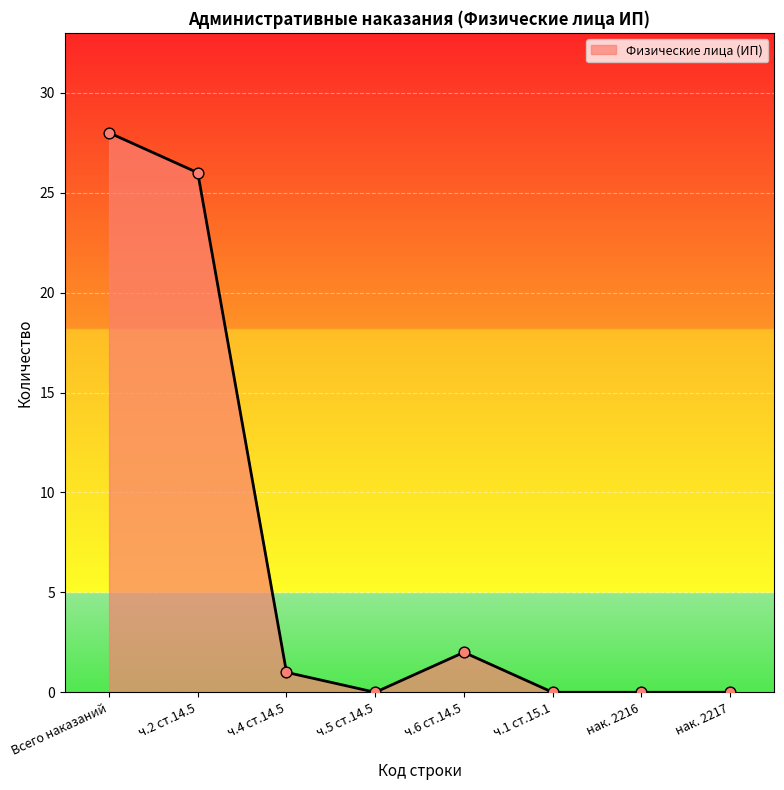

Between ч.4 ст.14.5 and ч.1 ст.15.1, which is larger?

ч.4 ст.14.5